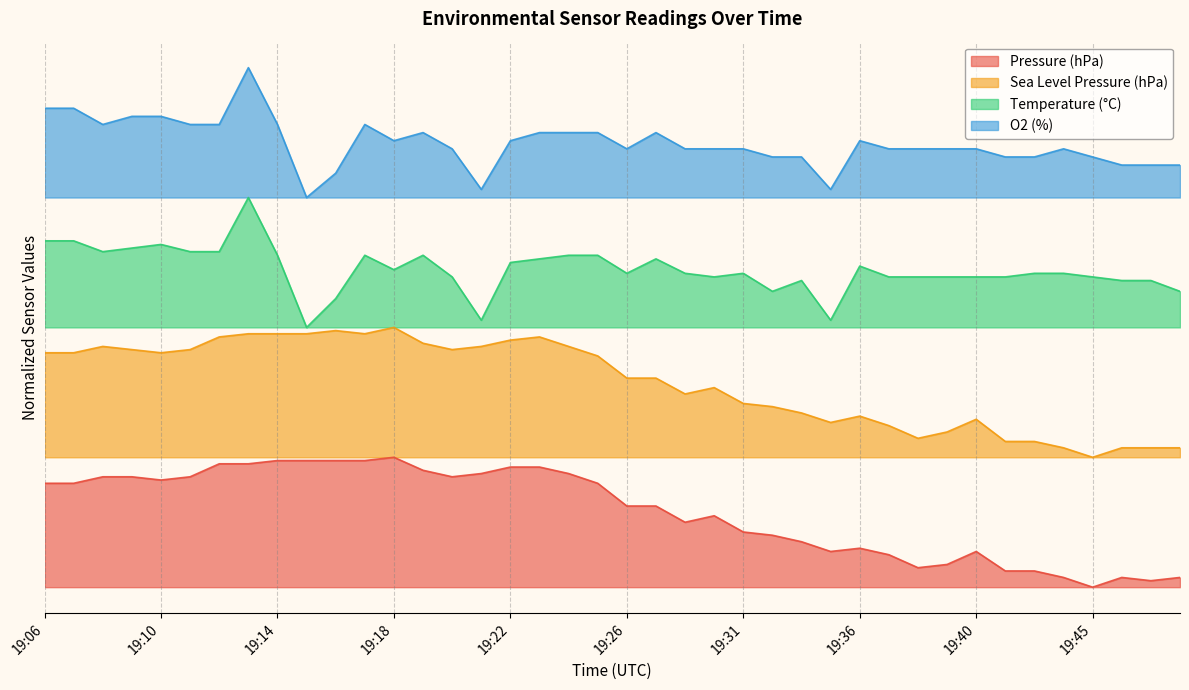

Which series has the largest total across all categories?

O2 (%)